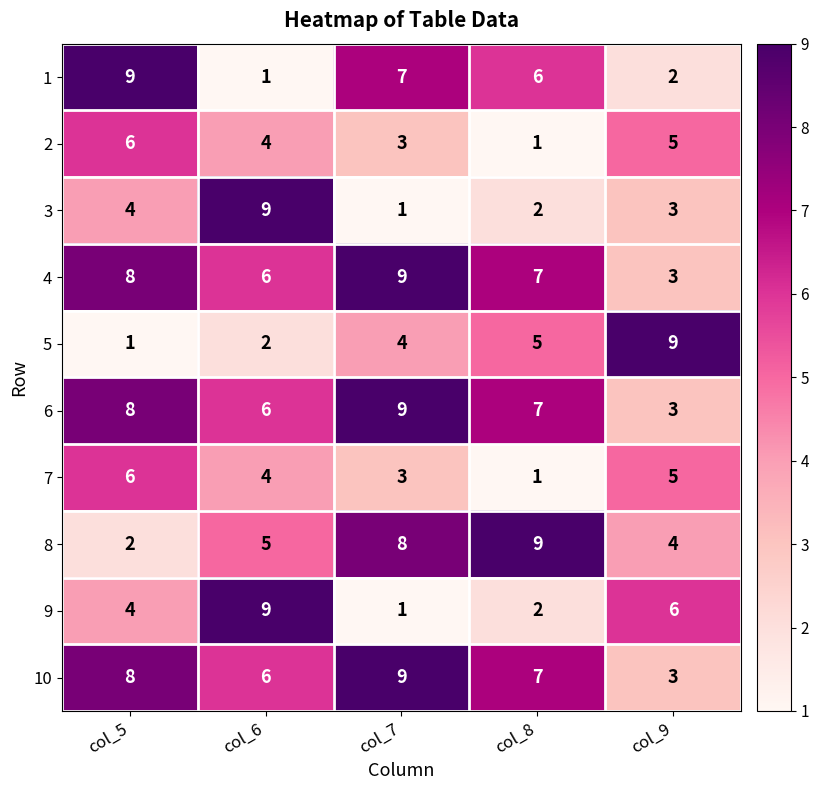

True or false: 8 has a value of 5 at col_6.

True